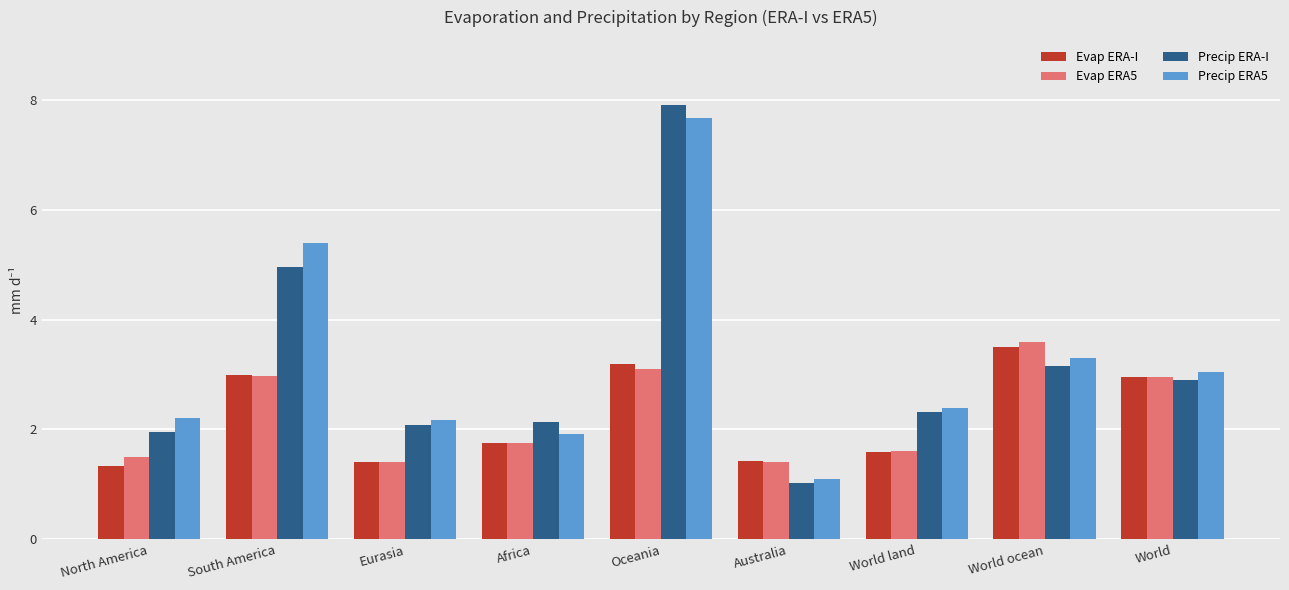

Where is Precip ERA5 nearest to the value 4?

World ocean